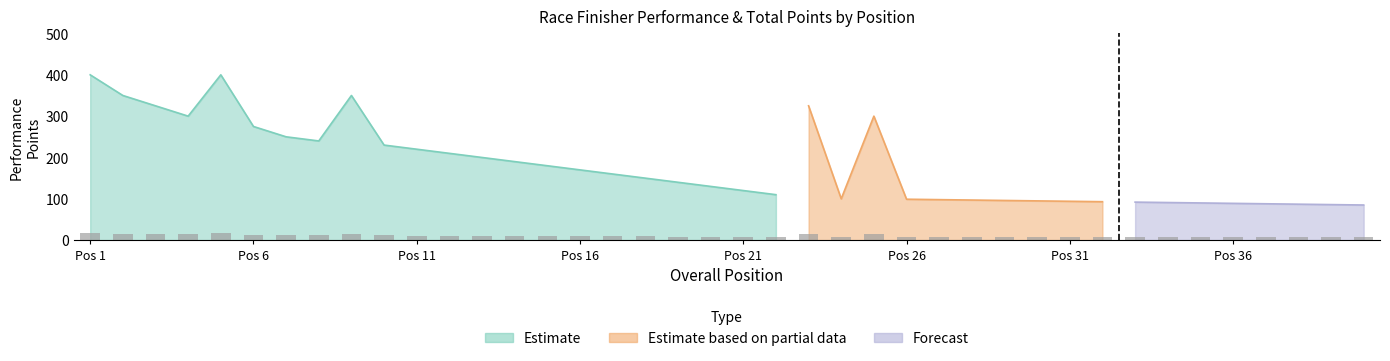

What is the difference between the total_points values at 12 and 15?

30